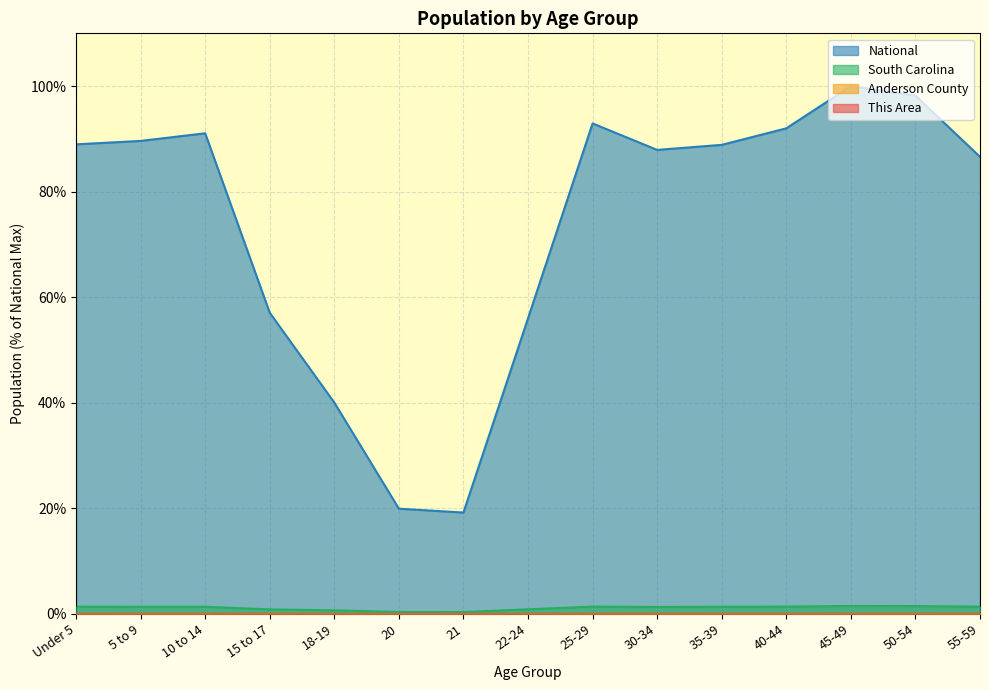

Between 45-49 and 22-24, which is larger?

45-49